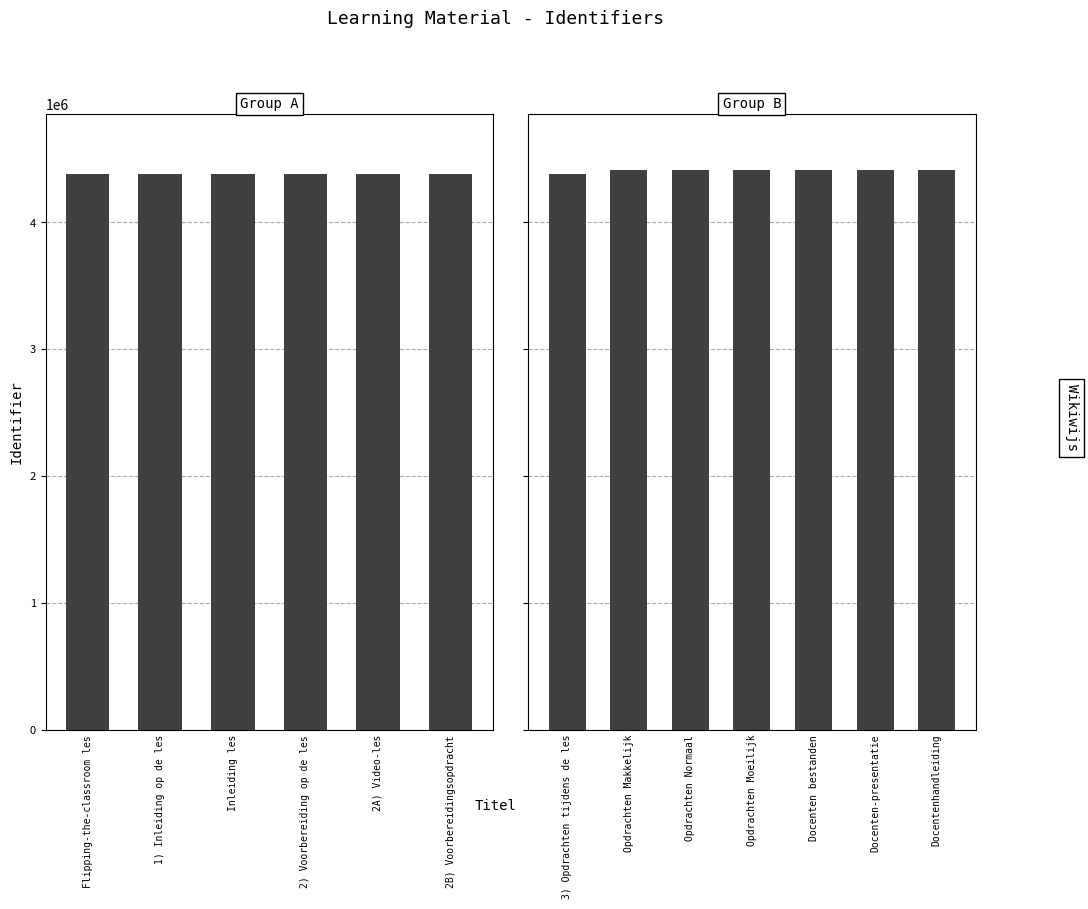

At which category does the chart reach its minimum across all series?

Inleiding les